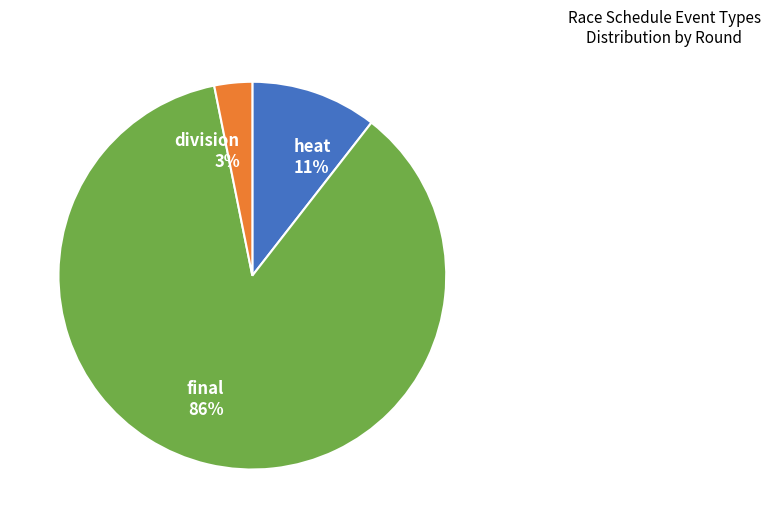

To the nearest percent, what portion does division represent?

3%